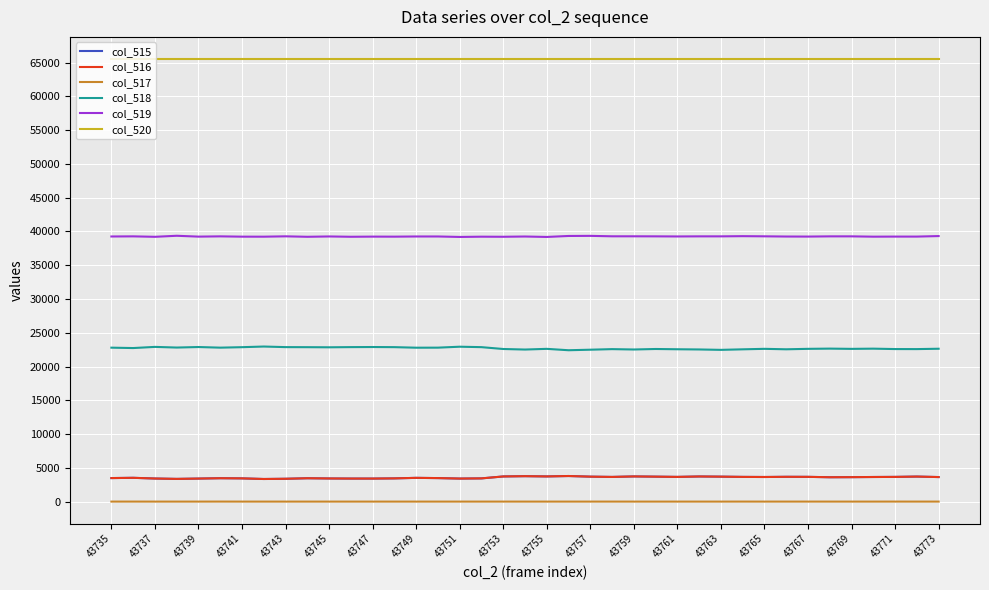

What is the greatest value displayed?

65535